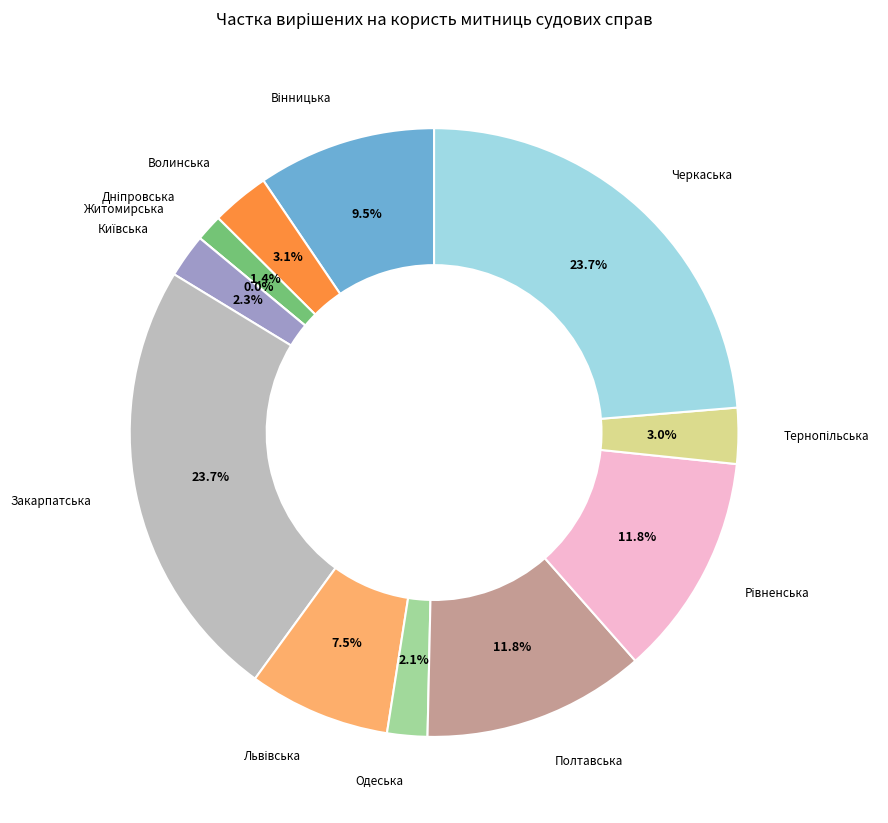

To the nearest percent, what is the difference between the largest and smallest slice percentages?

24%